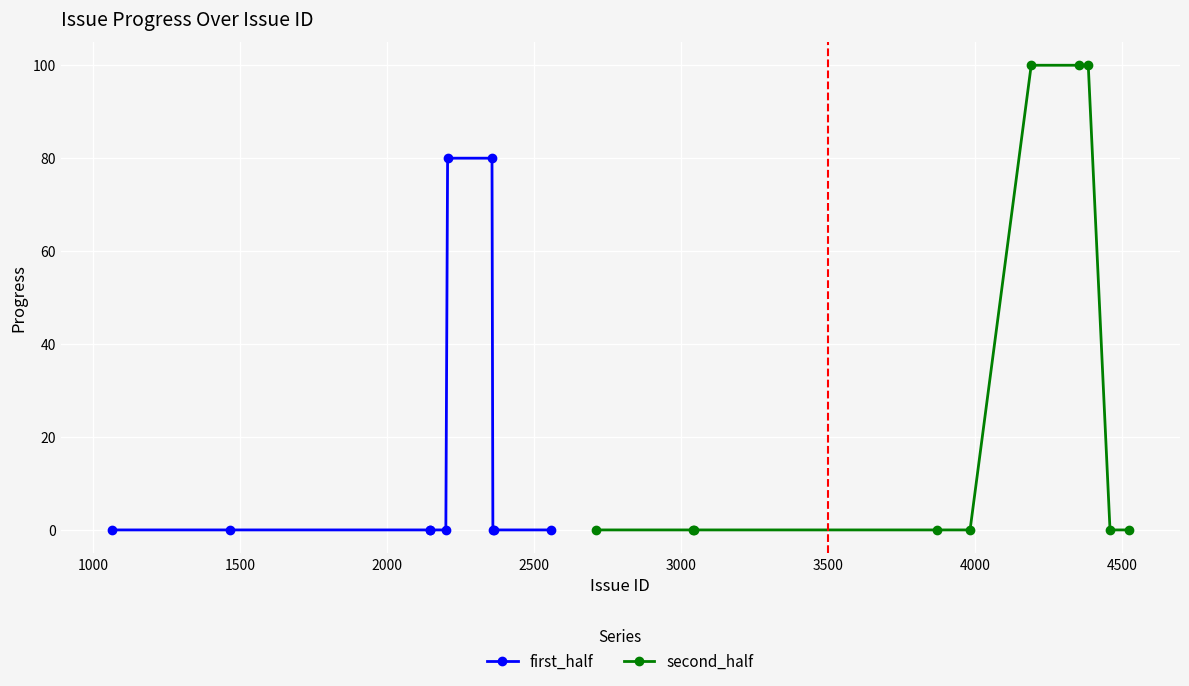

What is the sum of all first_half values?

160